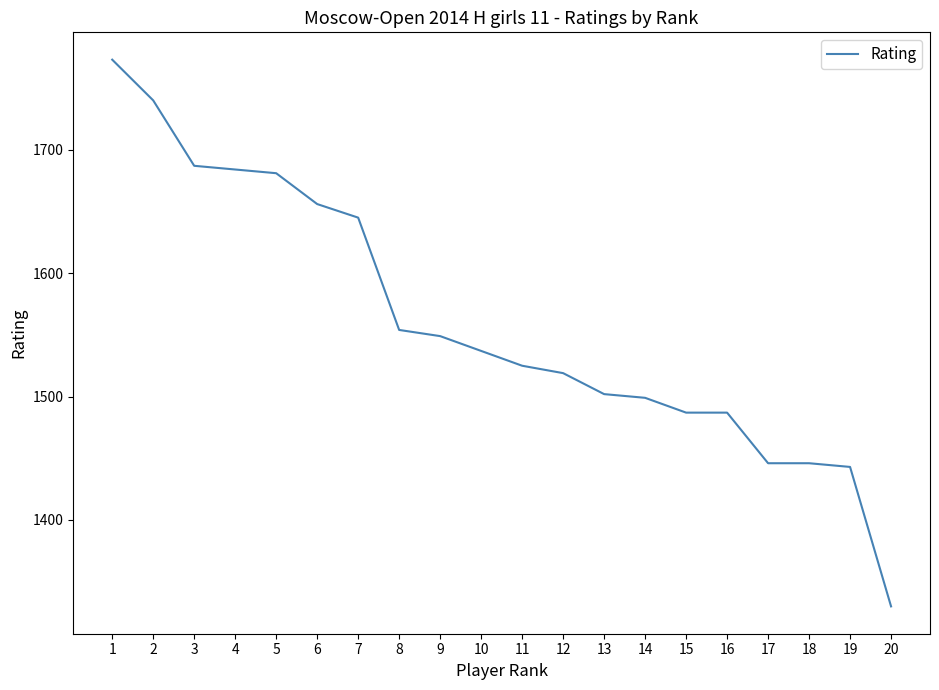

Reading left to right, list all the values displayed in this chart.

1773	1740	1687	1684	1681	1656	1645	1554	1549	1537	1525	1519	1502	1499	1487	1487	1446	1446	1443	1330